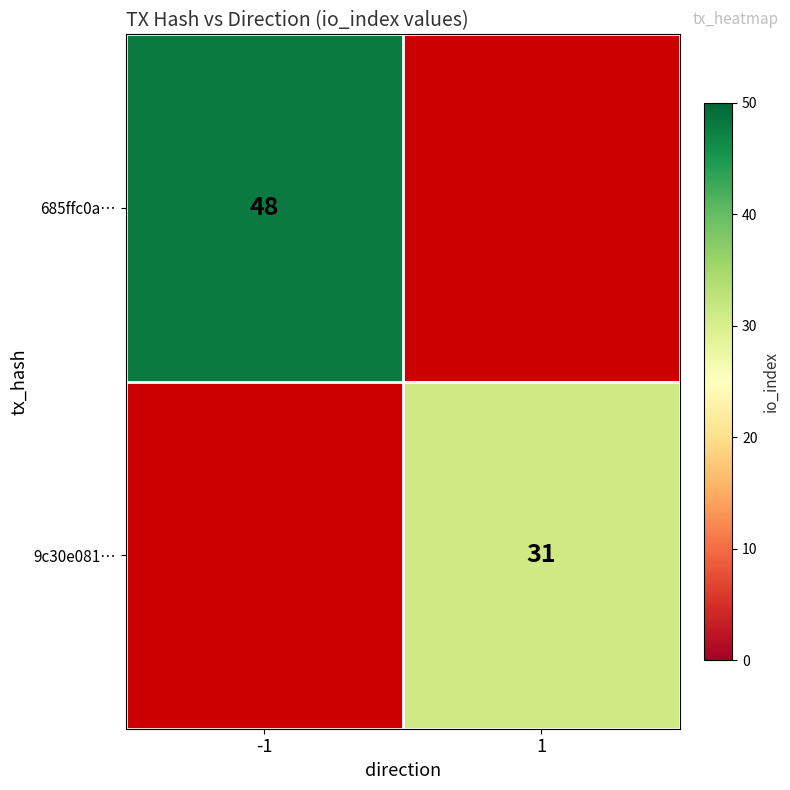

The value of 685ffc0a… at -1 is 64. True or false?

False